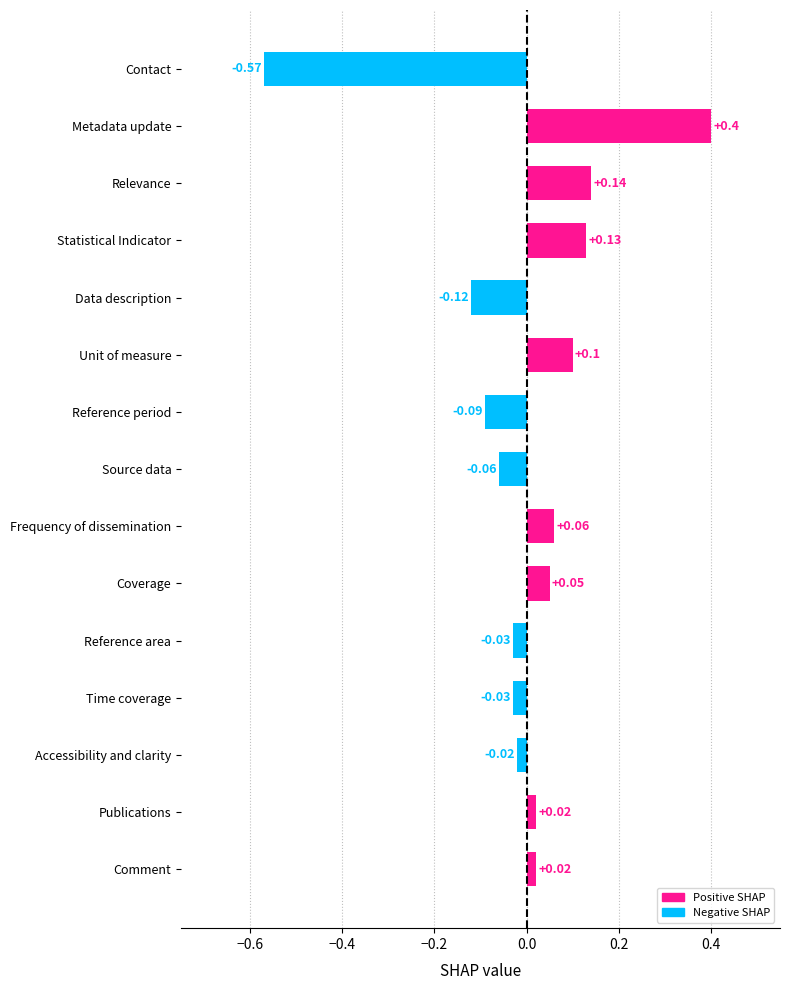

What is the difference between the values at Statistical Indicator and Metadata update?

0.3